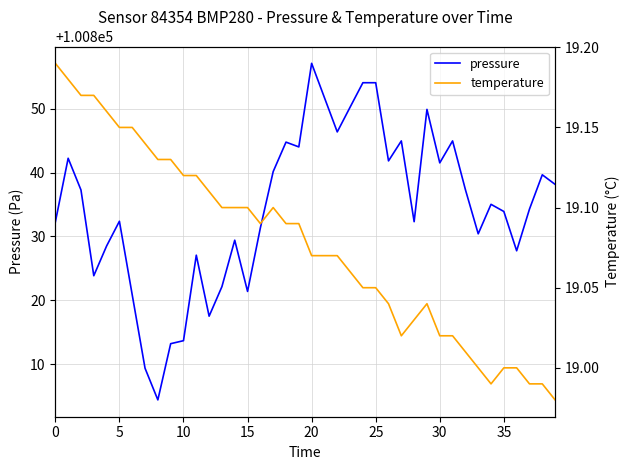

Where is the first local maximum for temperature?

17